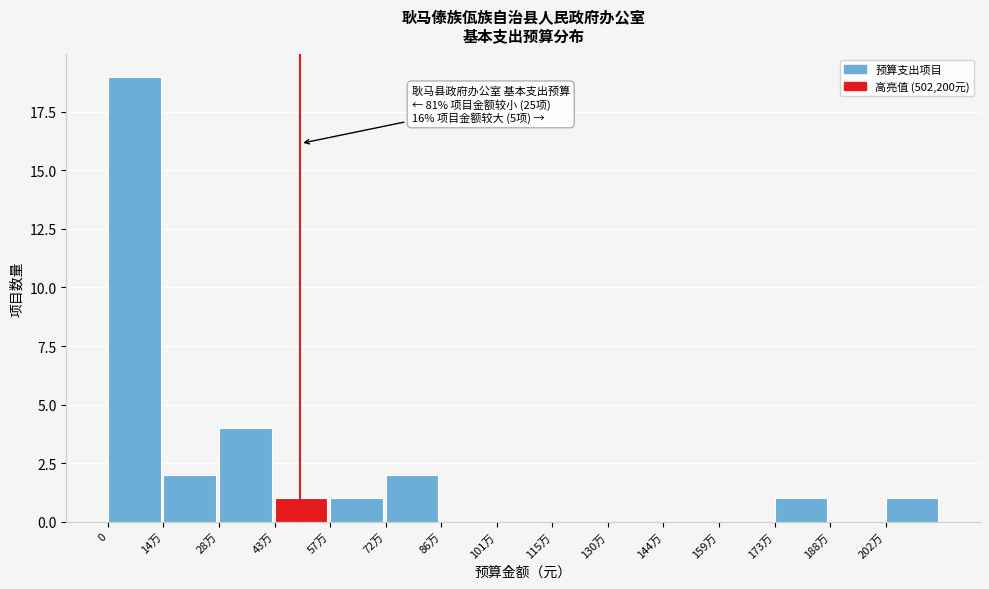

Reading left to right, list all the values displayed in this chart.

0=19	14万=2	28万=4	43万=1	57万=1	72万=2	86万=0	101万=0	115万=0	130万=0	144万=0	159万=0	173万=1	188万=0	202万=1